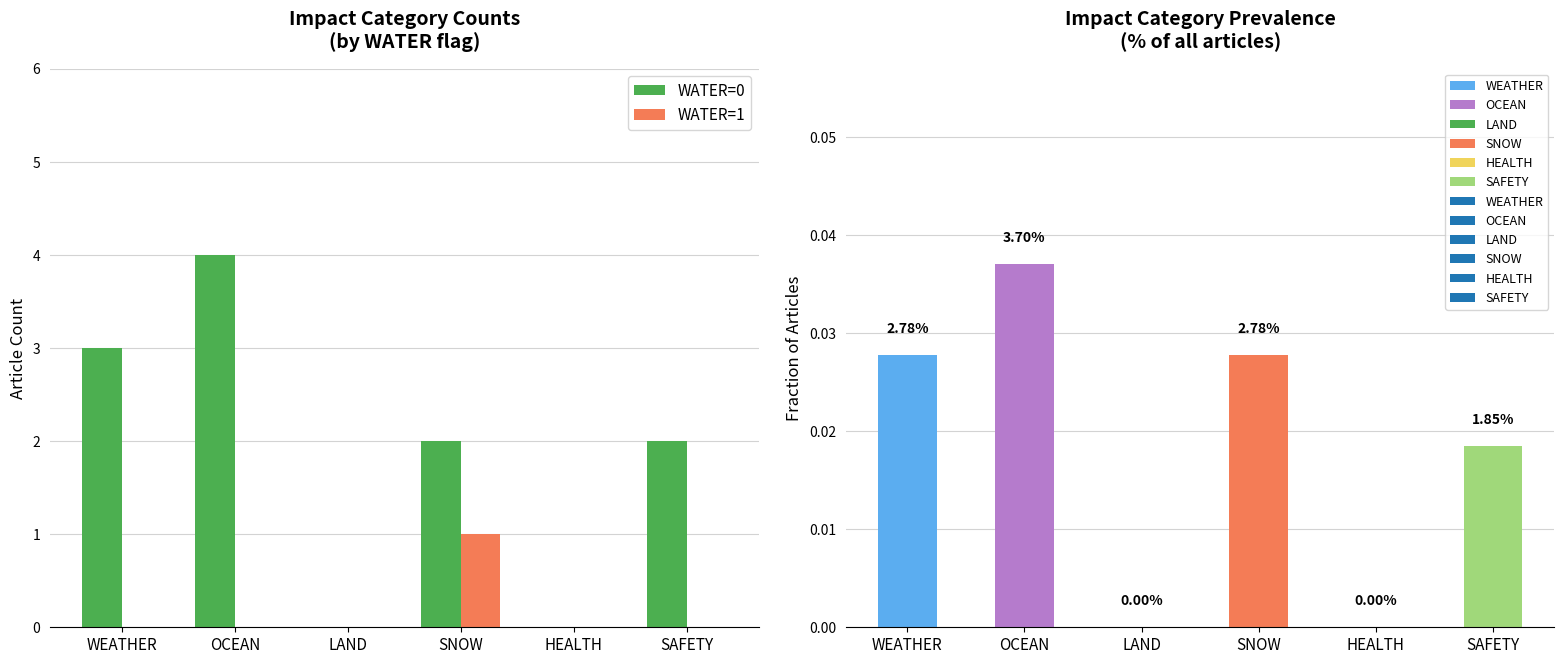

What is the spread (max minus min) of values at SNOW?

1